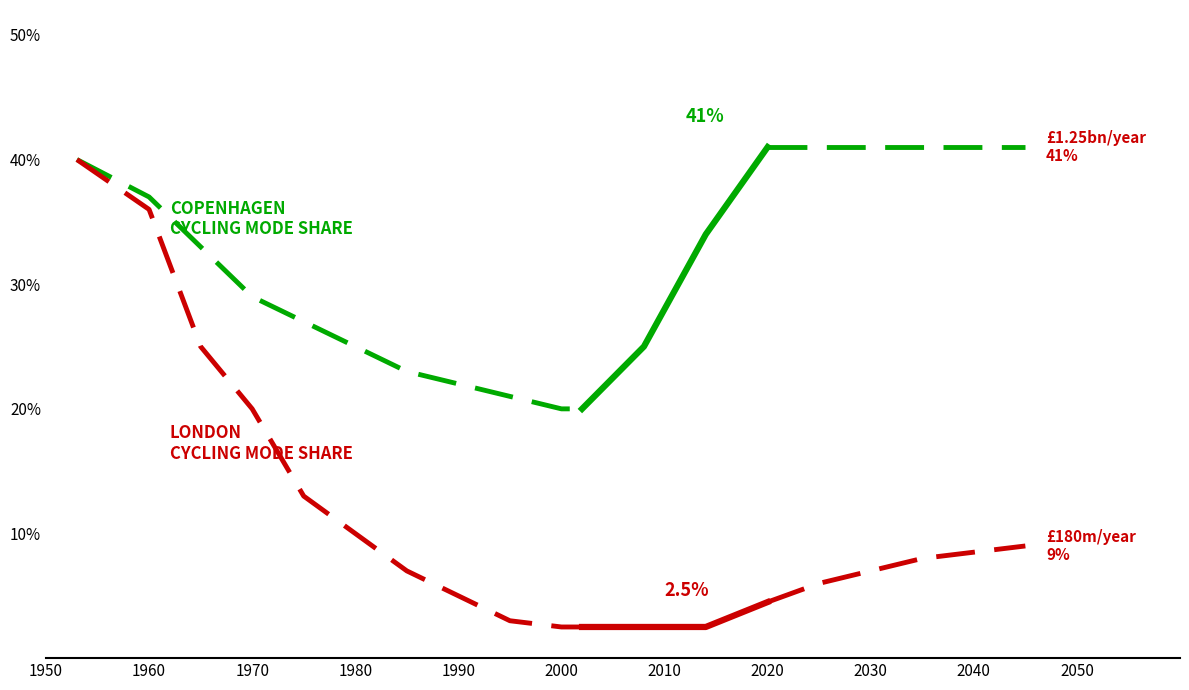

Does the chart display data point markers on the line(s)?

No